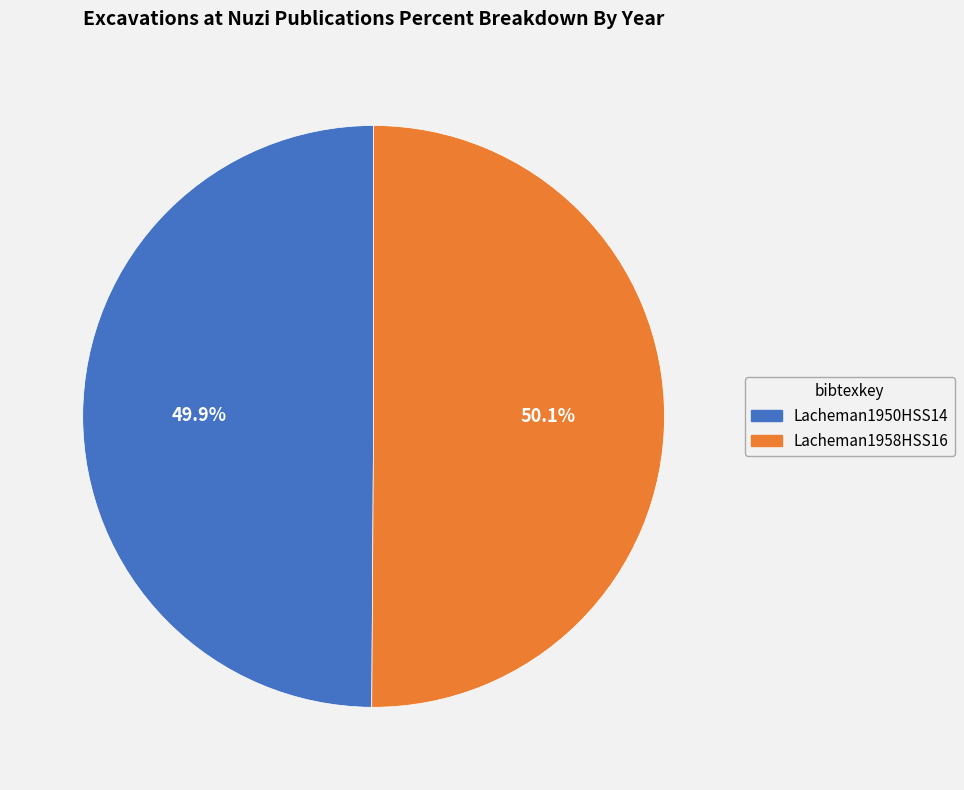

Count the number of slices in the pie.

2